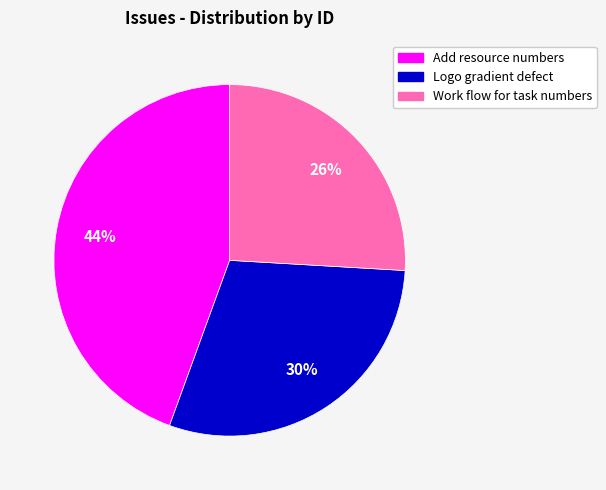

How many slices are in this pie chart?

3